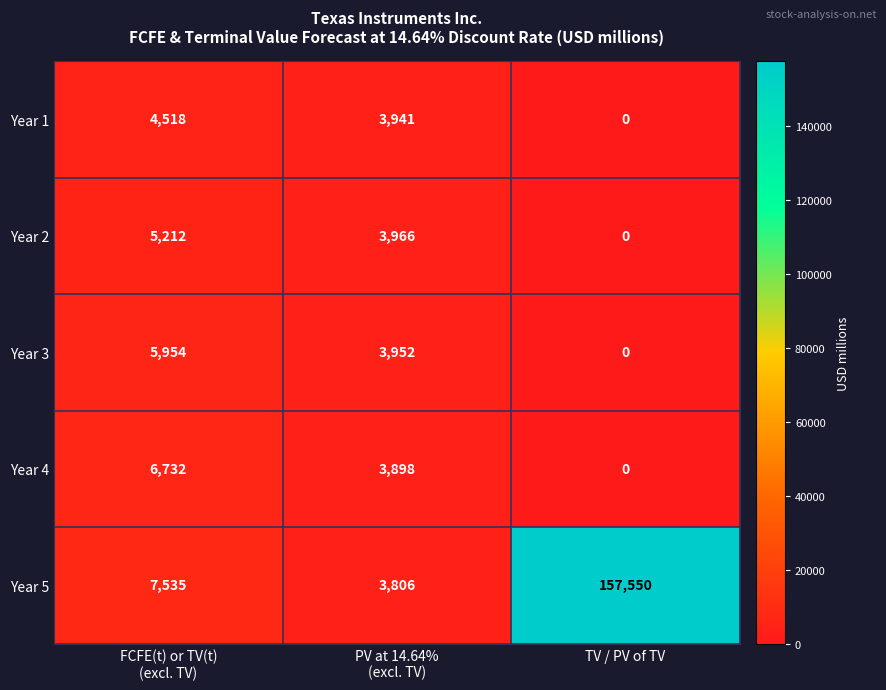

What is the difference between the highest and lowest values at TV / PV of TV?

157550